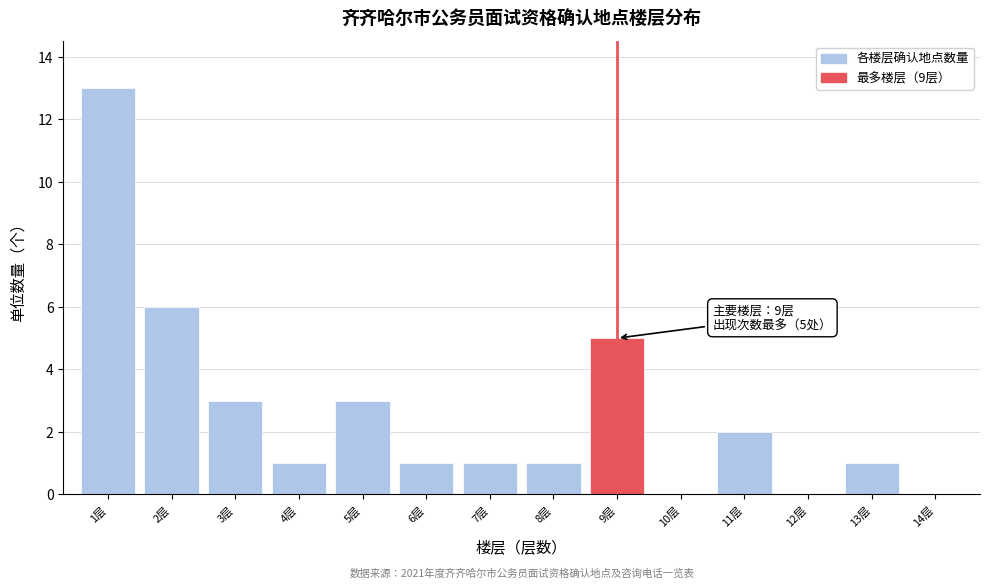

Over which range of the x-axis is the bar tallest?

0.5 to 1.5